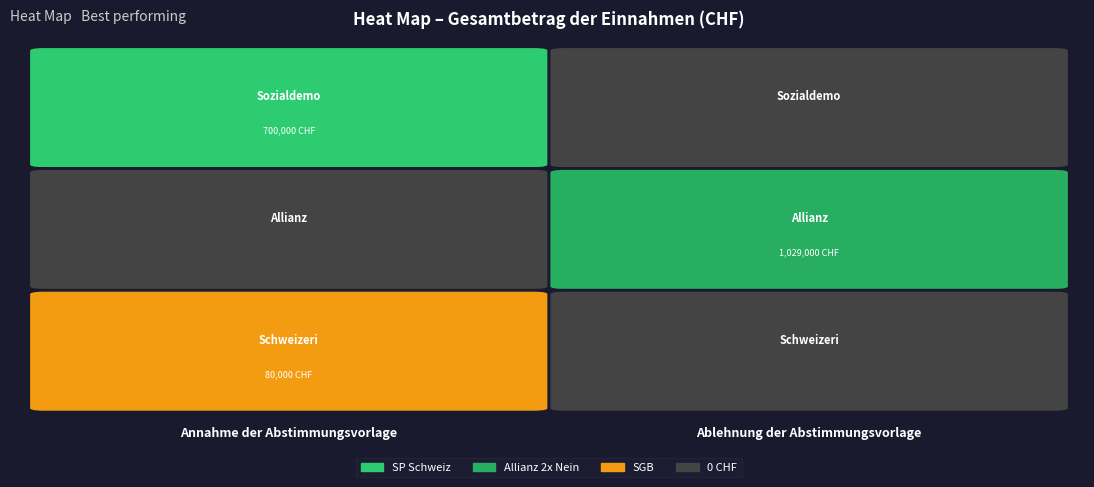

At which label is Sozialdemokratische Partei der Schweiz closest to 350000?

Annahme der Abstimmungsvorlage